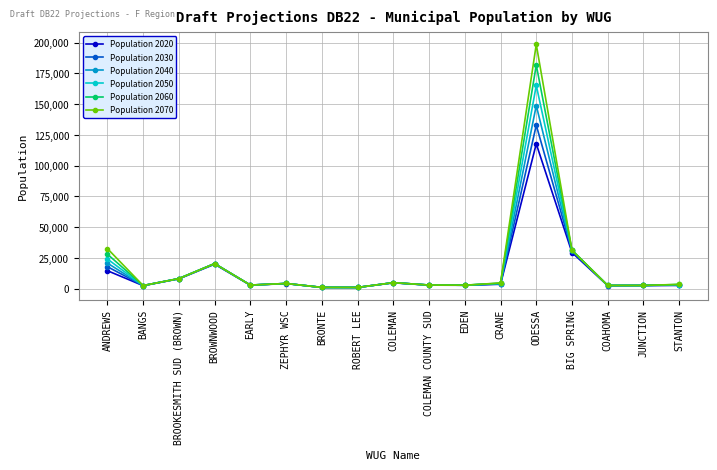

True or false: Population 2060 has more than 0 interior local peaks.

True